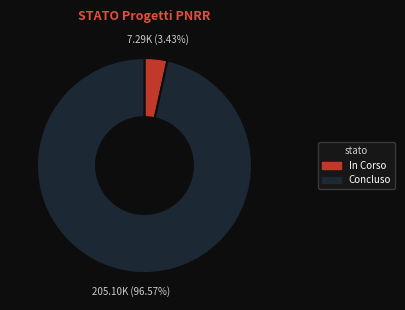

Rank the categories by value from highest to lowest.

Concluso, In Corso